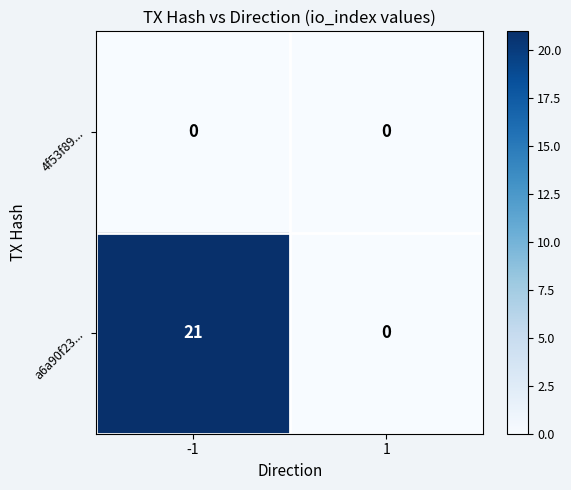

Rank the series by their maximum value, from highest to lowest.

a6a90f23..., 4f53f89...